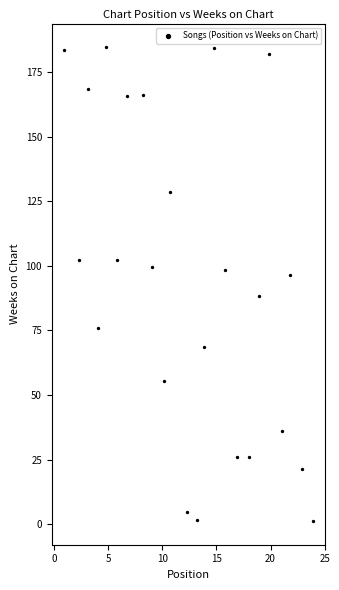

What is the range of X values (max minus min)?

23.0